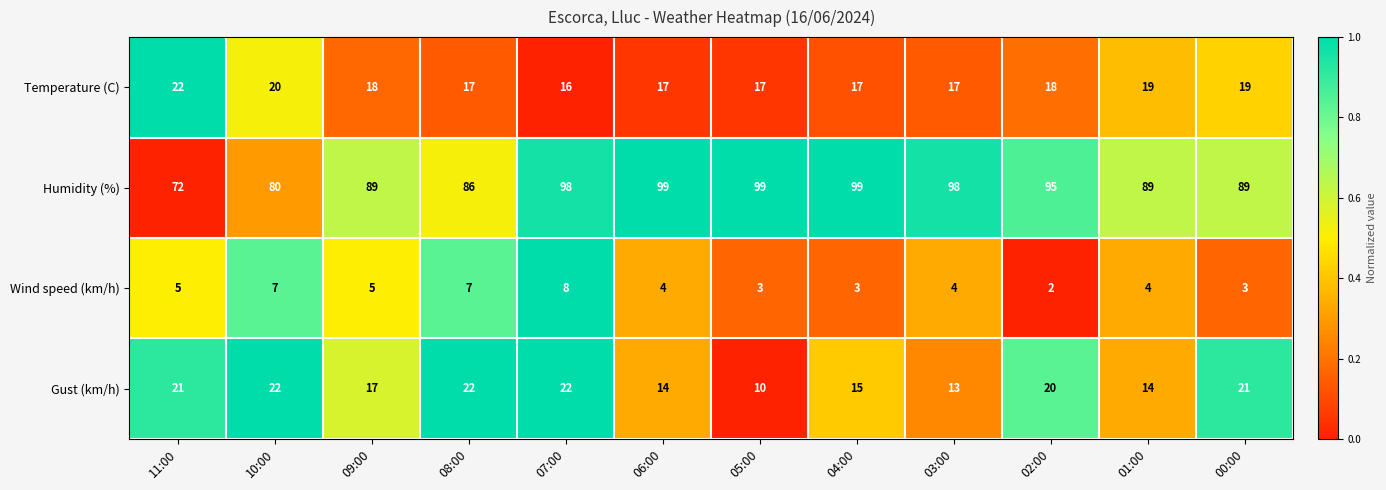

What is the spread (max minus min) of values at 05:00?

96